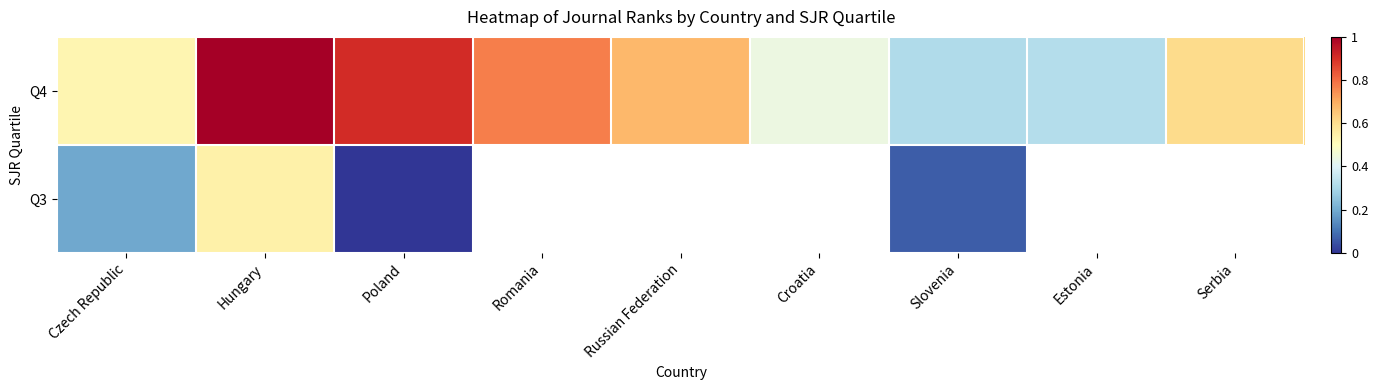

Which series changed the most between Romania and Estonia?

Q4